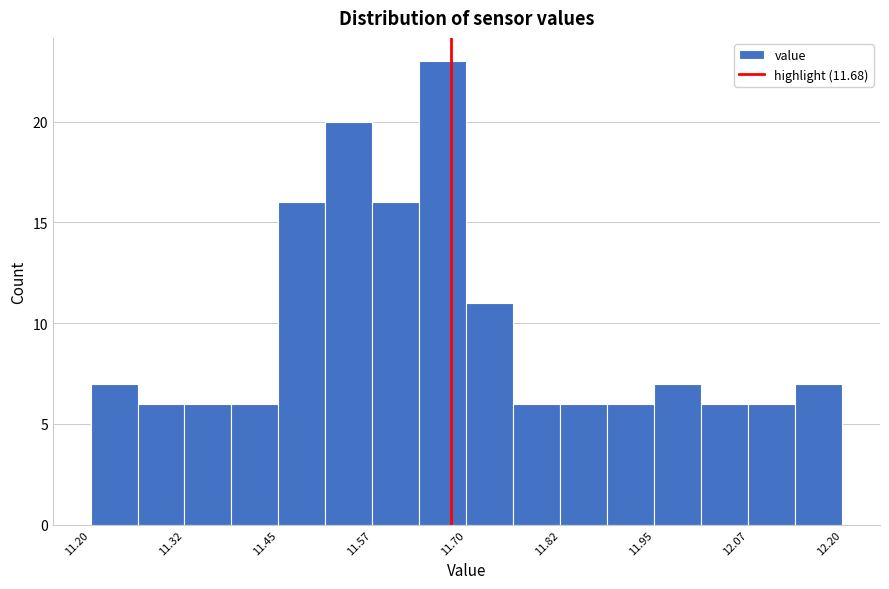

Read against the x-axis, roughly where is the centre of the tallest bar?

11.66